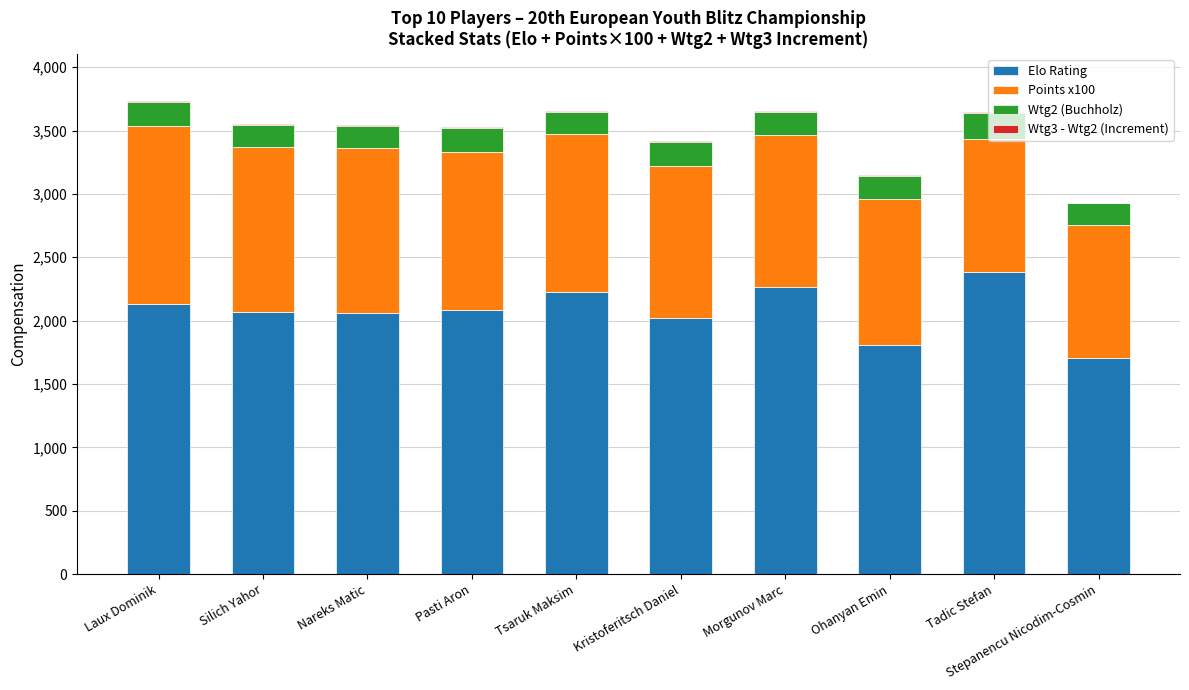

The Elo Rating series shows 2950.8 at Ohanyan Emin. True or false?

False